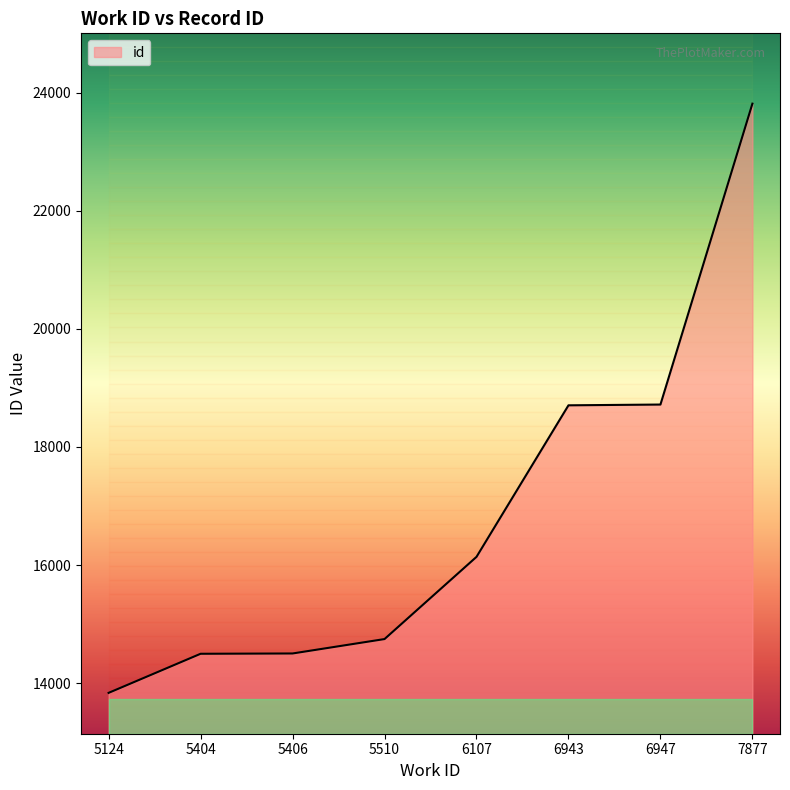

Reading left to right, extract all data points from this chart.

13836	14498	14503	14747	16139	18705	18718	23813